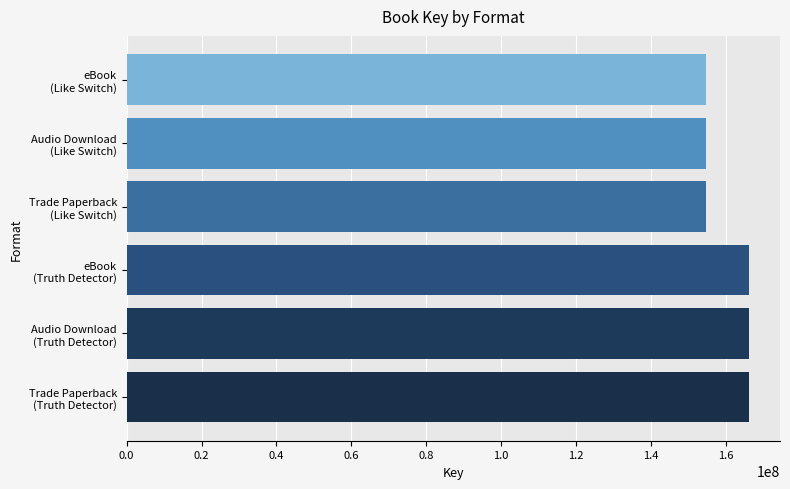

What is the greatest value displayed?

166197442